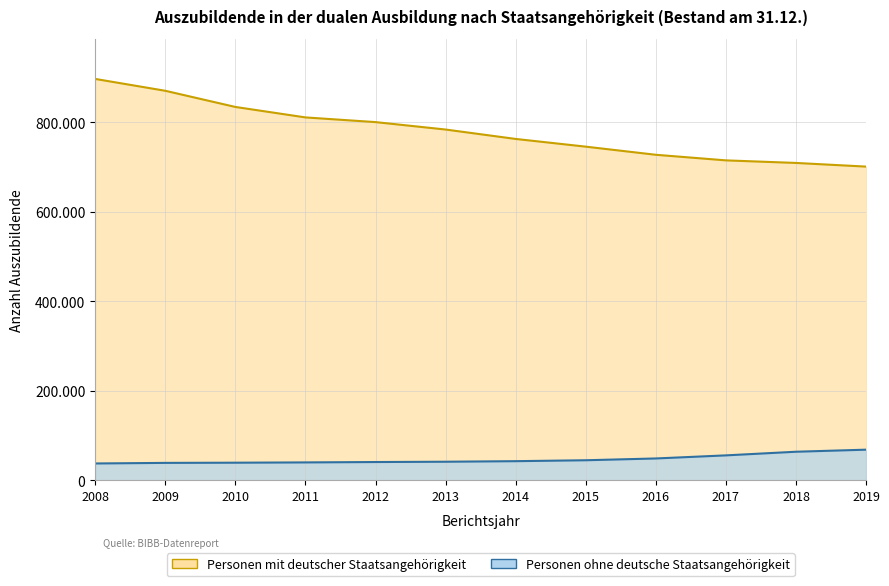

Reading left to right, what are all the values shown in this chart?

Personen mit deutscher Staatsangehörigkeit: 896235	869775	833694	810339	799866	783285	762282	745083	726933	714462	708720	700554
Personen ohne deutsche Staatsangehörigkeit: 37983	39297	39708	40347	41196	41871	43119	45174	49164	56052	64173	68781